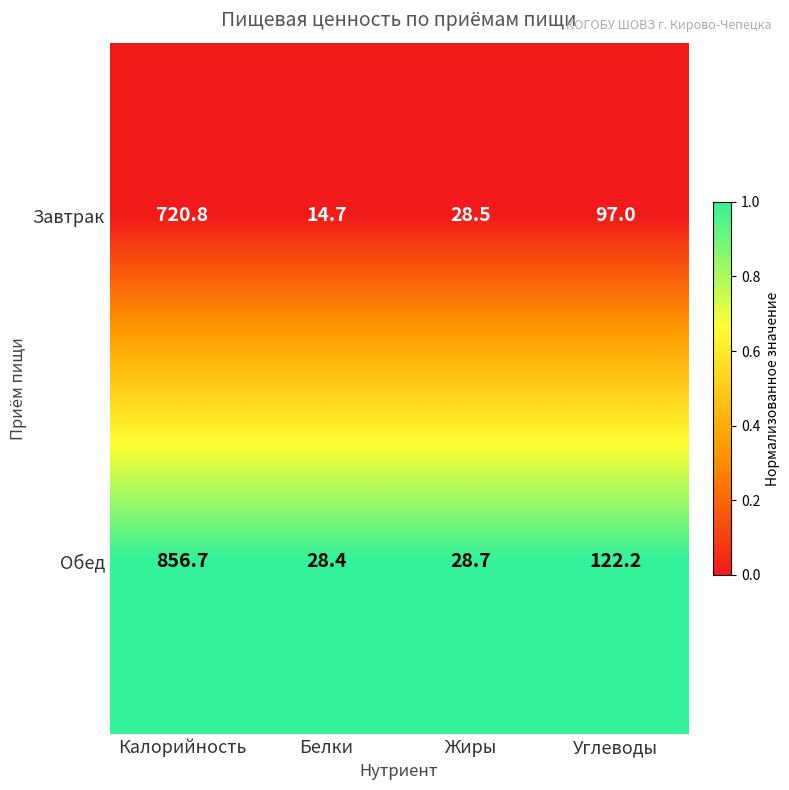

Between Калорийность and Углеводы, which series saw the biggest shift?

Обед